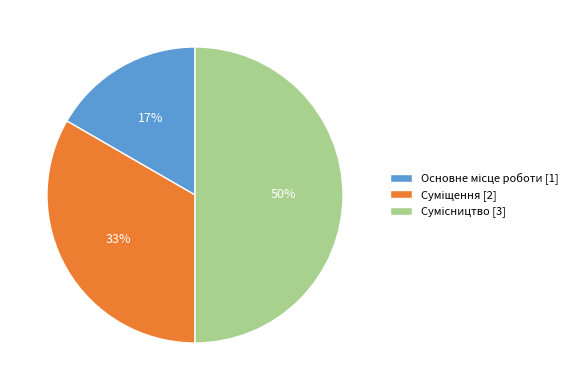

Count the number of slices in the pie.

3